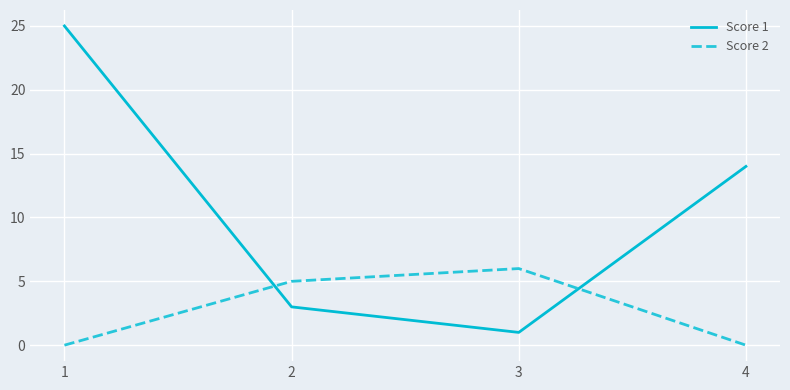

List the series in order of their peak value, lowest first.

Score 2, Score 1